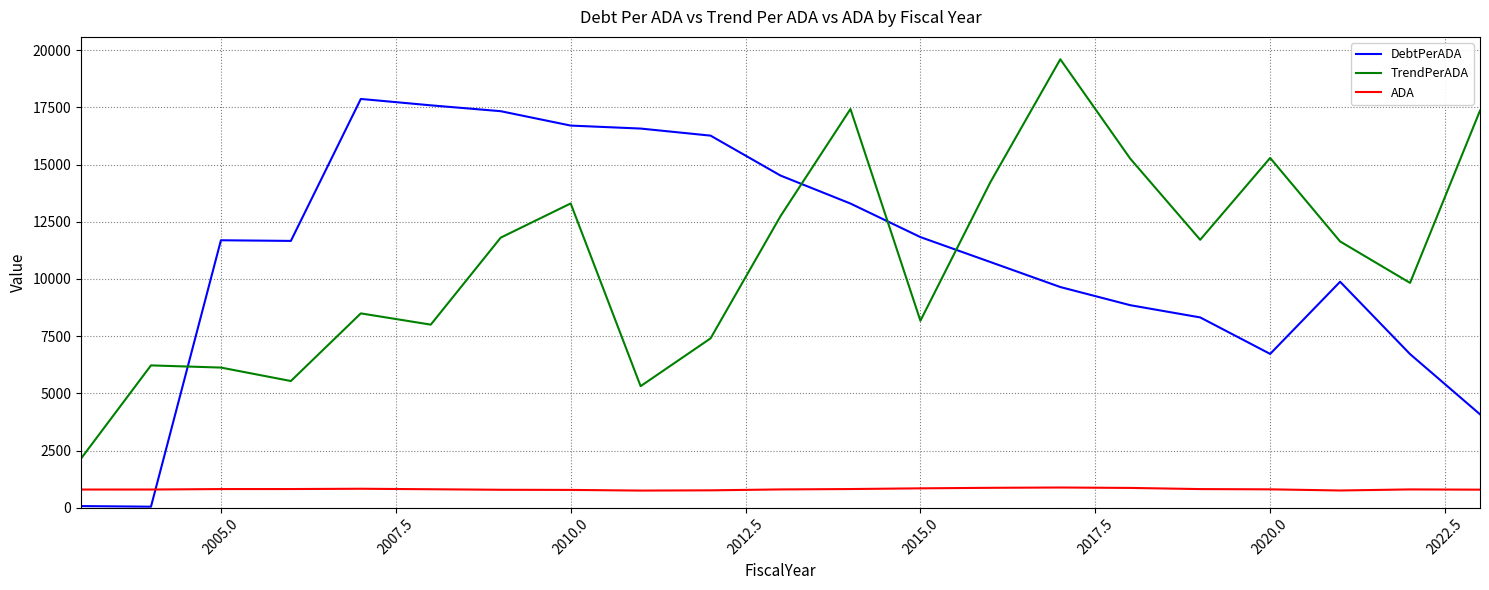

At how many categories does at least one series exceed 12788?

13